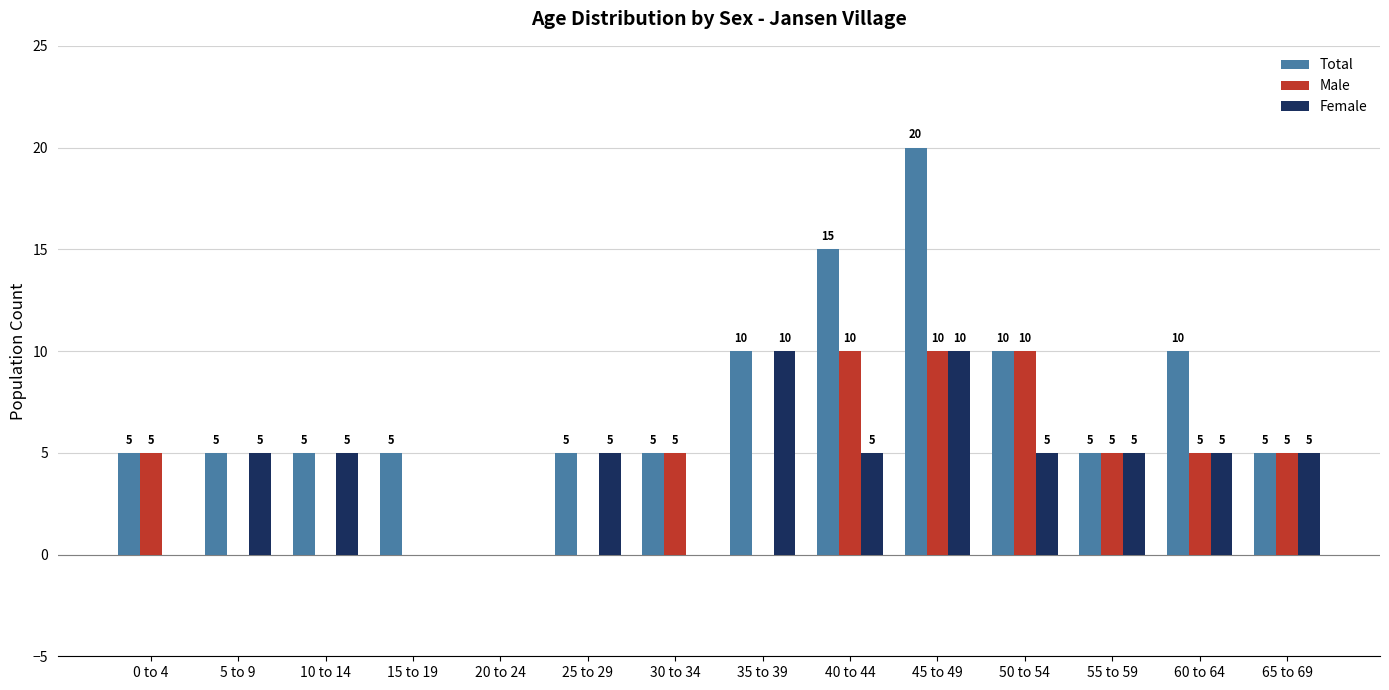

What are all the series names shown in the legend?

Total, Male, Female